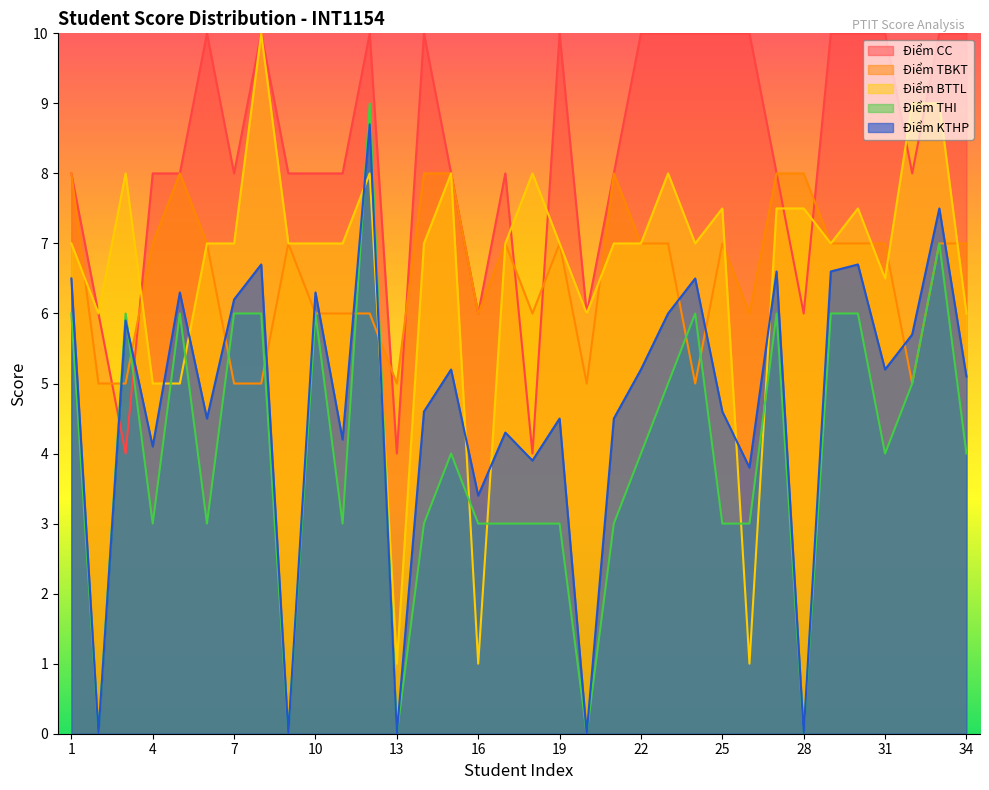

Where is Điểm KTHP nearest to the value 4?

4